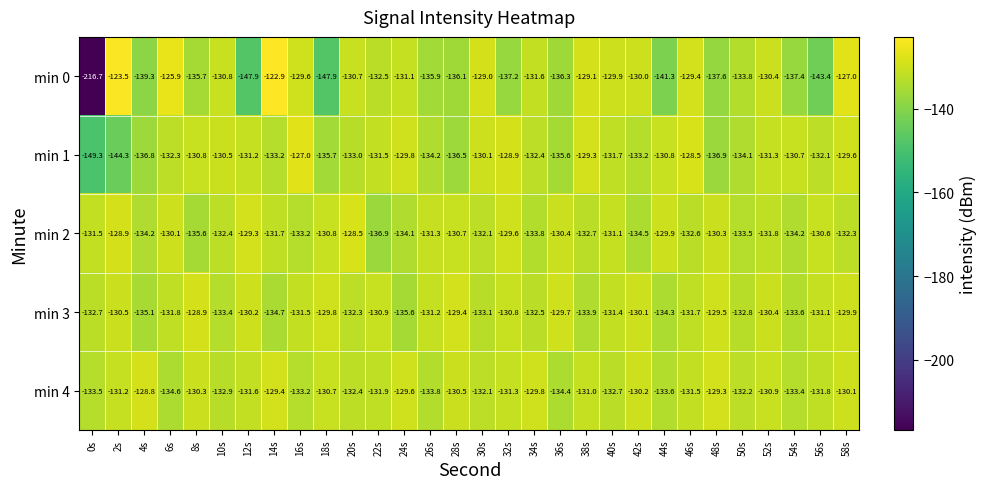

What is the difference between the maximum and minimum values in the min 3 series?

6.7